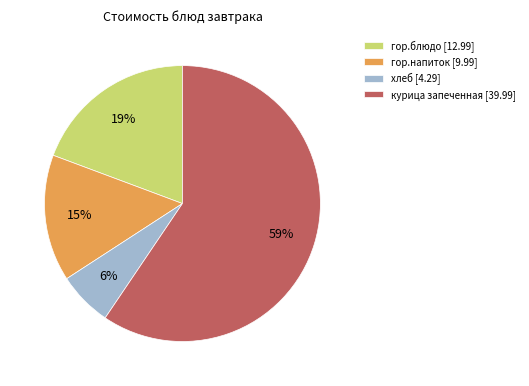

Combined, do гор.блюдо [12.99] and курица запеченная [39.99] account for over 50%?

Yes